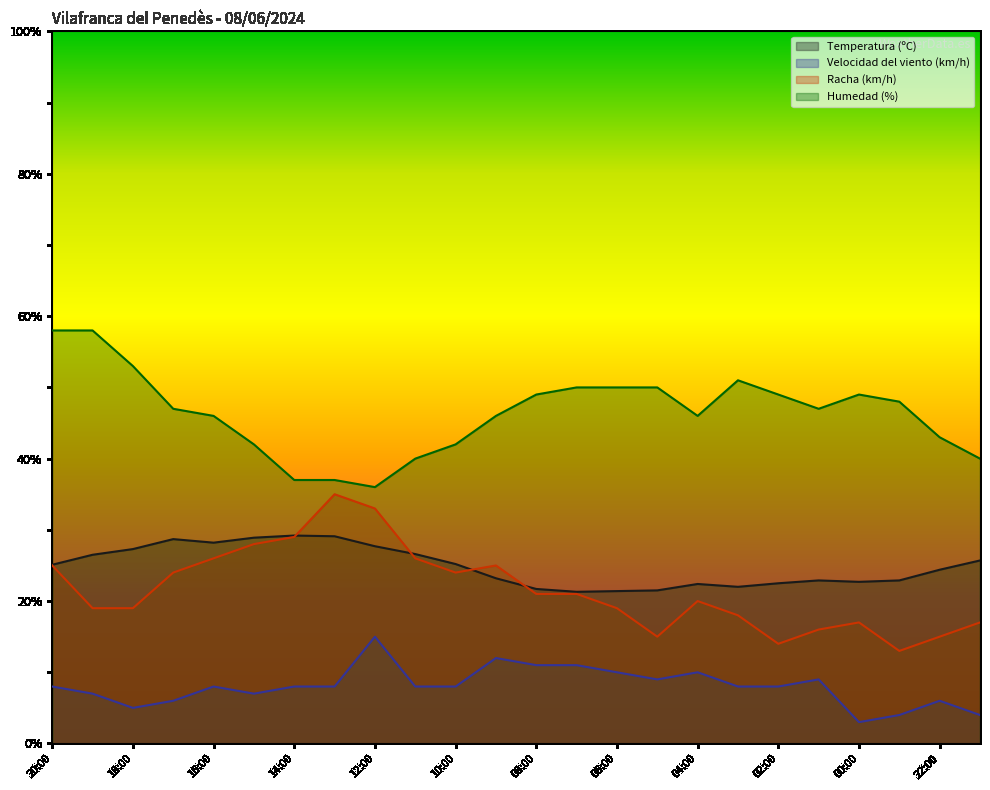

What is the difference between the Racha (km/h) values at 03:00 and 13:00?

17.0